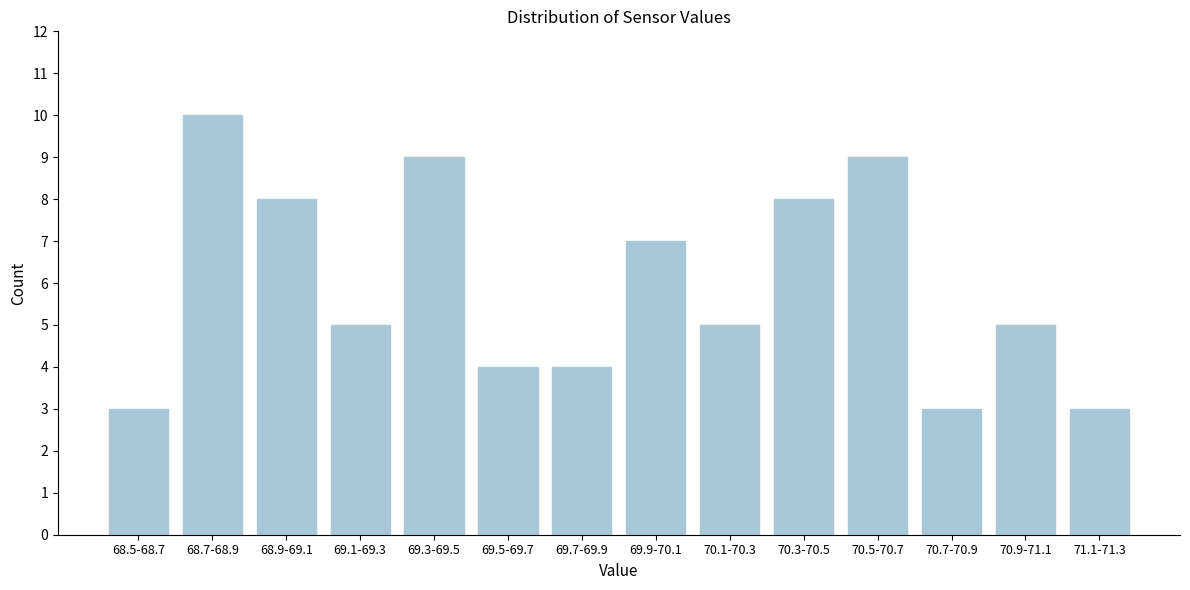

Reading left to right, transcribe all the data shown in this chart.

3	10	8	5	9	4	4	7	5	8	9	3	5	3